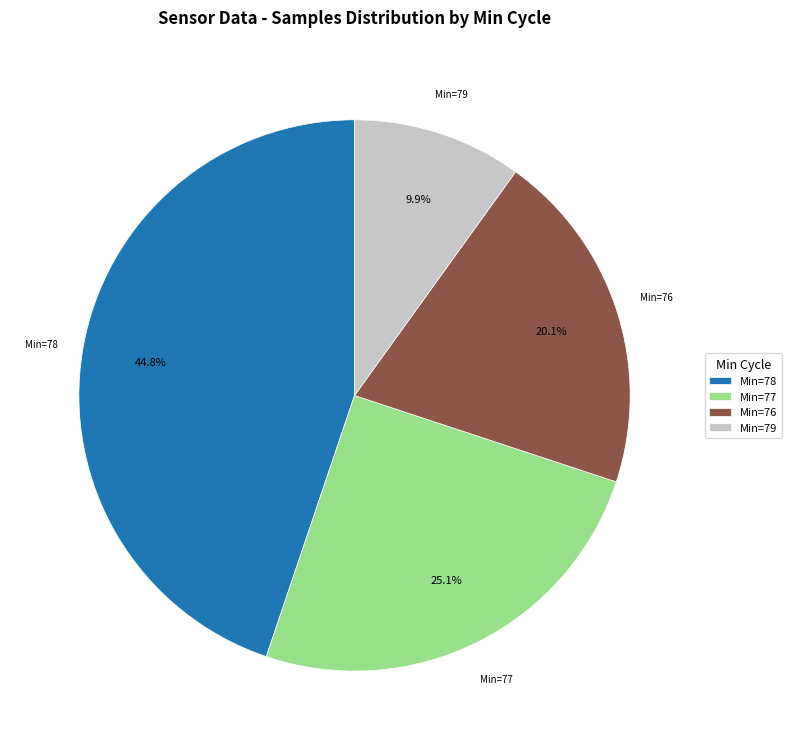

Which category has the biggest portion of the pie?

Min=78